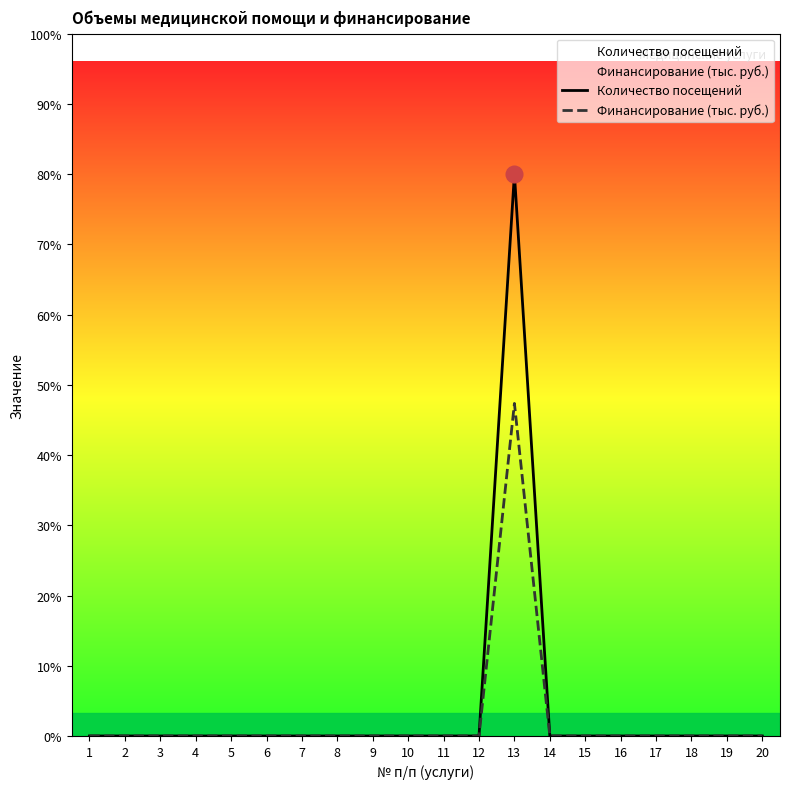

Which category has the highest value in the Финансирование, руб. series?

13